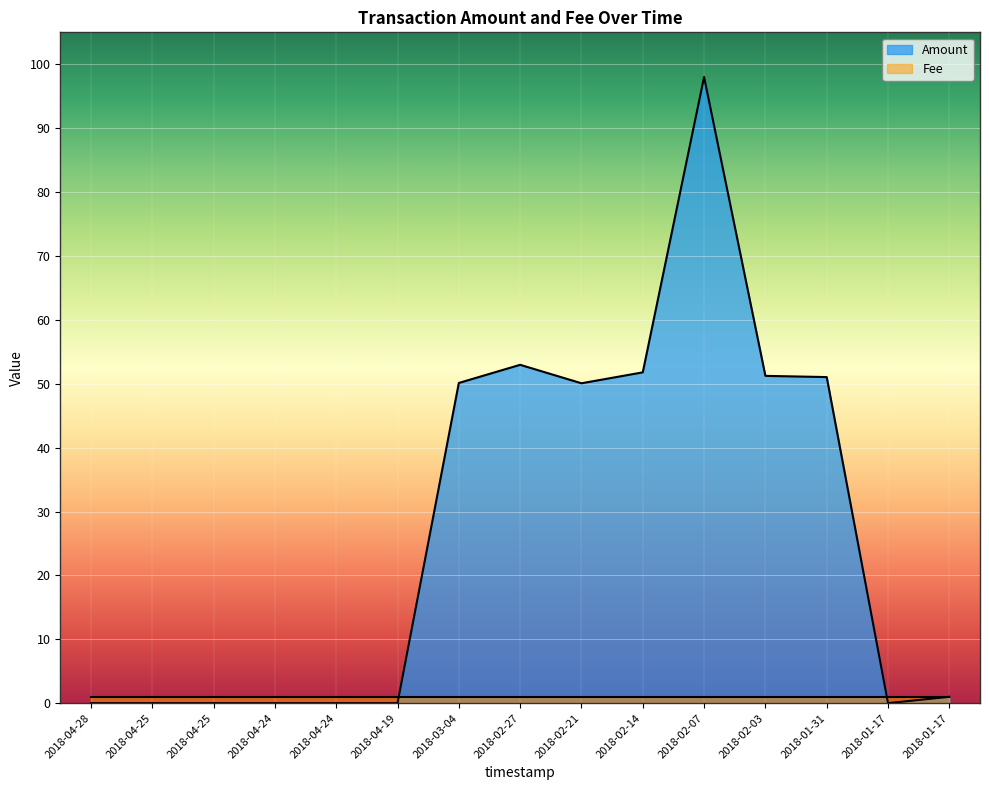

What is the difference between the second highest and second lowest values?

53.0